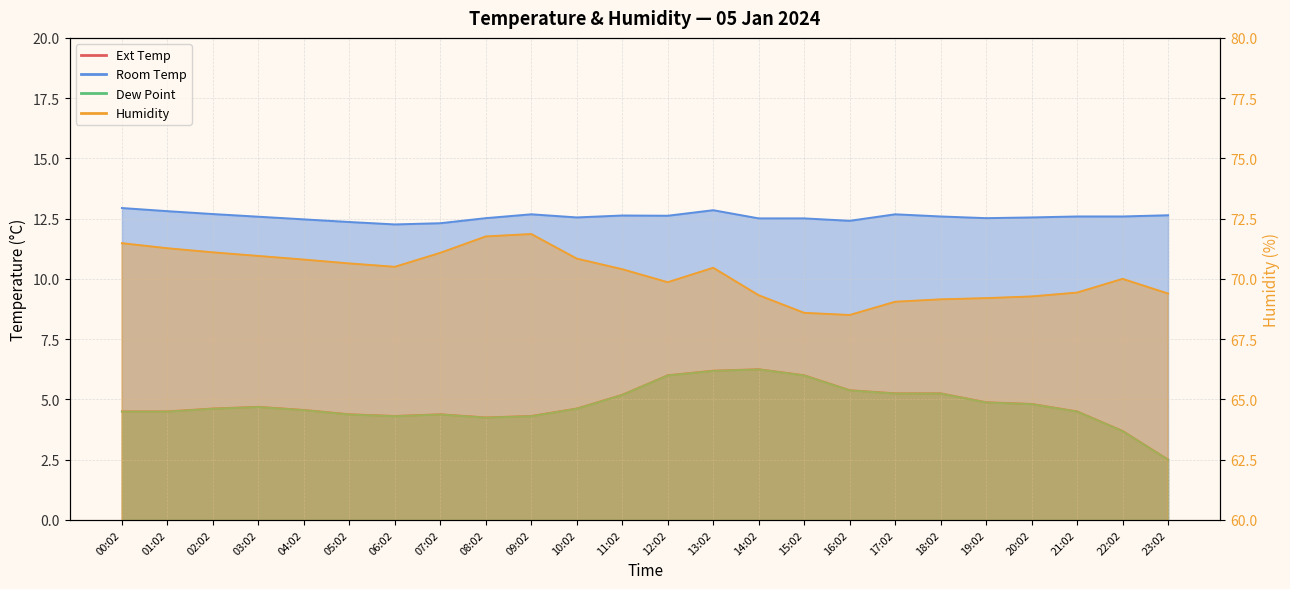

What is the maximum value shown in the chart?

71.9